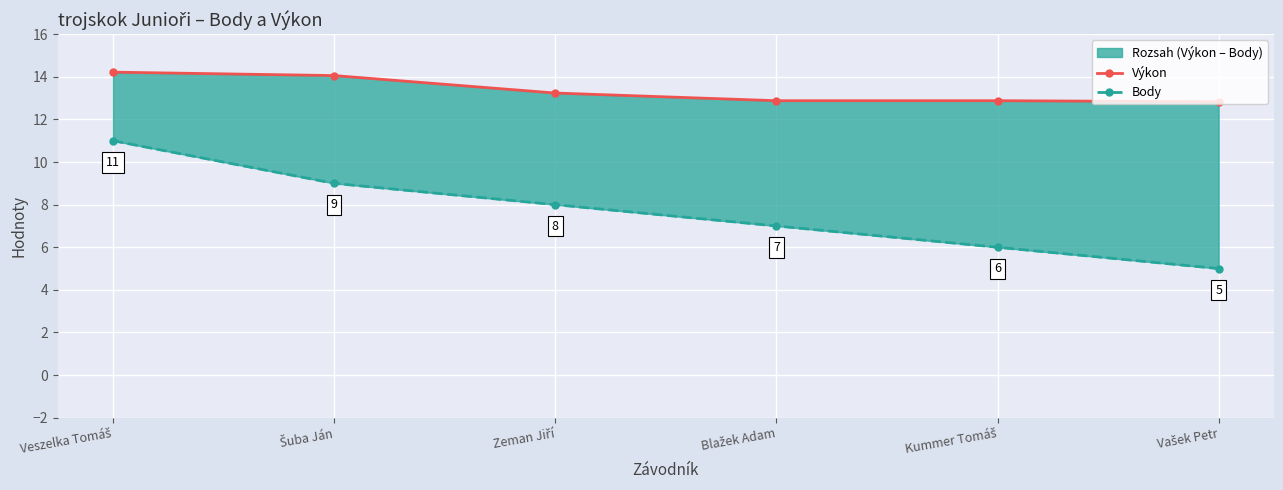

What is the label of the 3rd point from the left?

Zeman Jiří